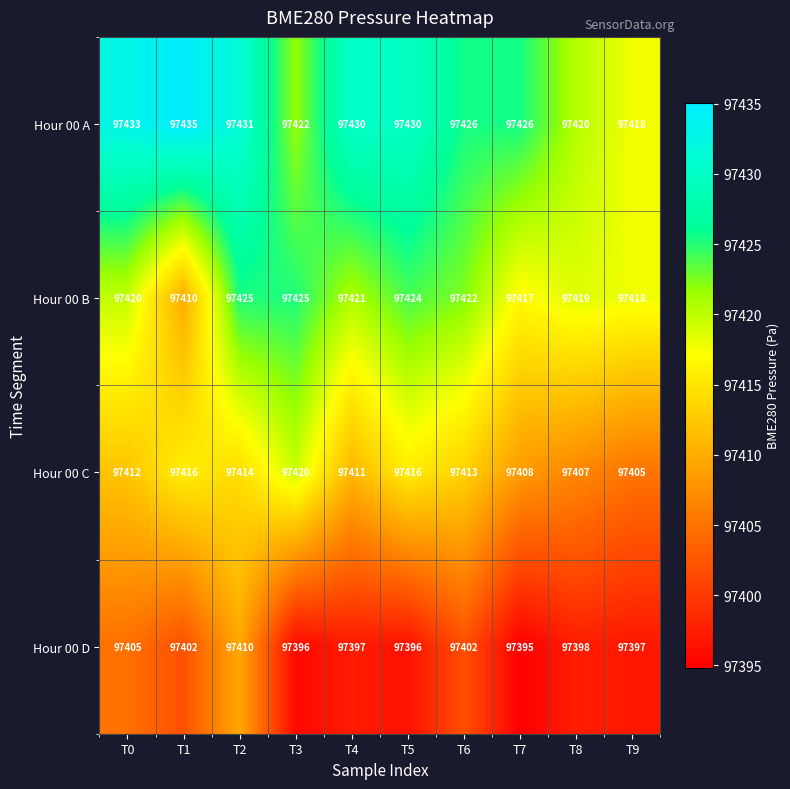

List the series in order of their overall mean, highest first.

Hour 00 A, Hour 00 B, Hour 00 C, Hour 00 D